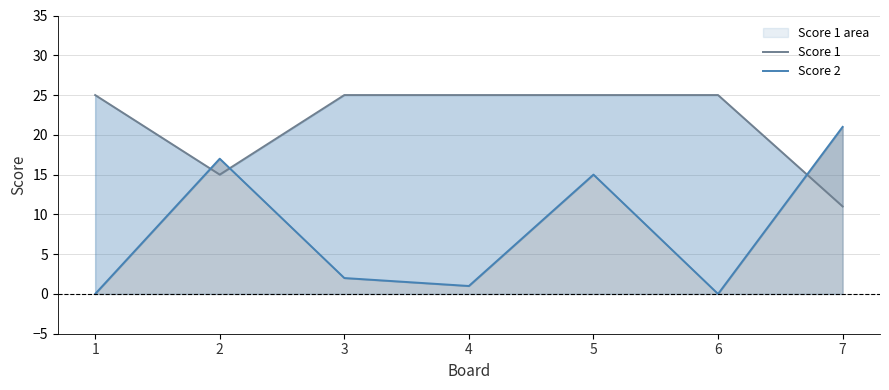

At how many categories does at least one series exceed 3?

7